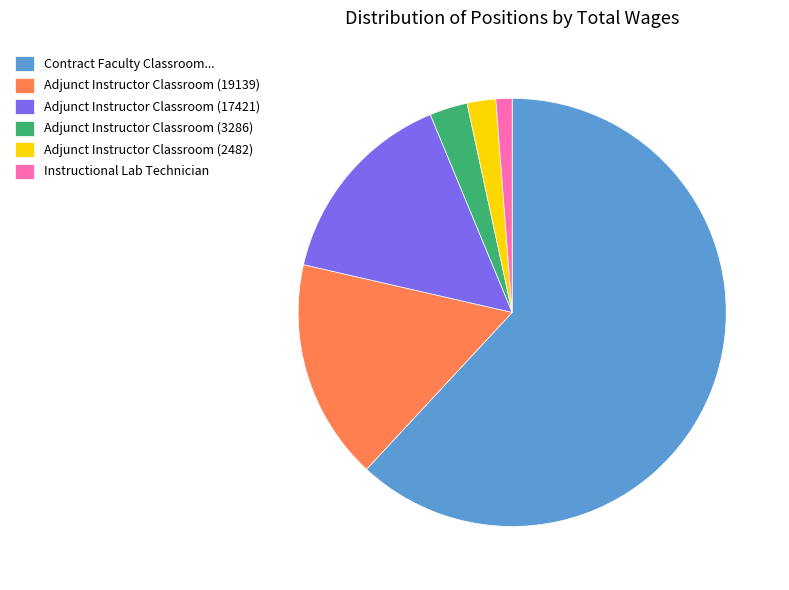

Rank the categories by value from lowest to highest.

Instructional Lab Technician, Adjunct Instructor Classroom (2482), Adjunct Instructor Classroom (3286), Adjunct Instructor Classroom (17421), Adjunct Instructor Classroom (19139), Contract Faculty Classroom...